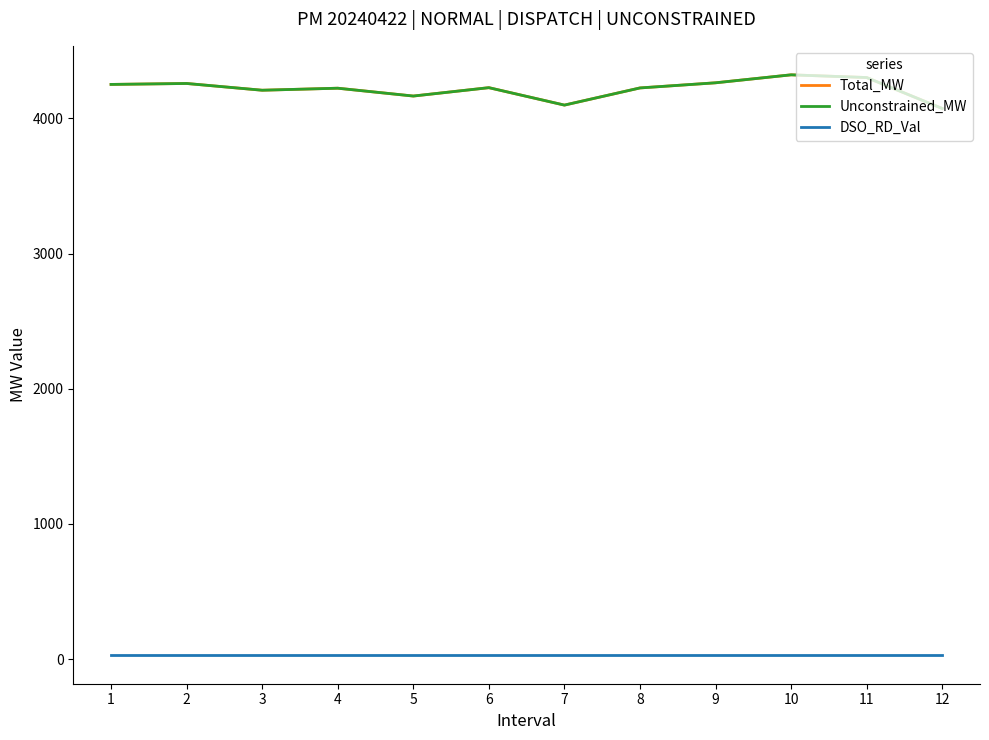

Between 2 and 4, which series saw the biggest shift?

Total_MW